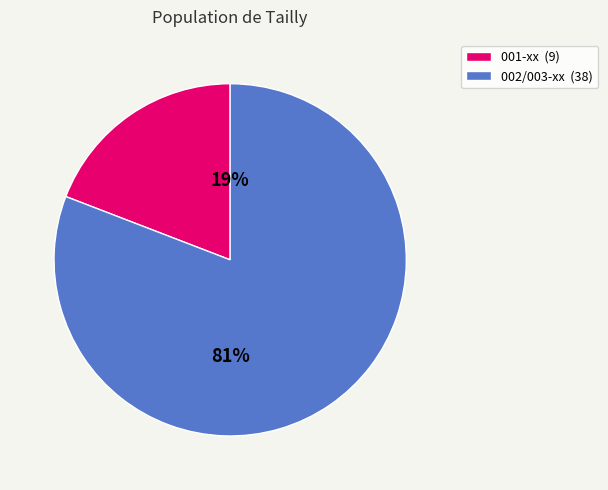

To the nearest percent, what is the combined percentage of 002/003-xx (38) and 001-xx (9)?

100%